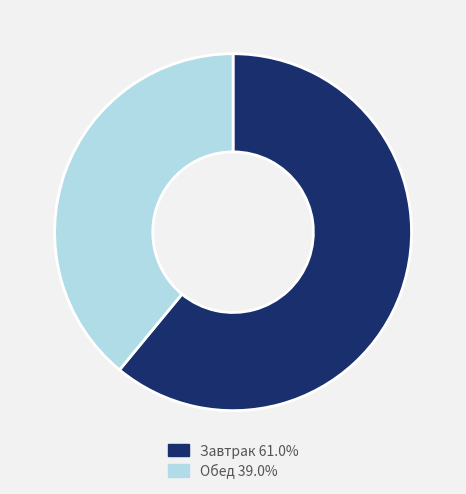

Combined, do Завтрак 61.0% and Обед 39.0% account for over 50%?

Yes